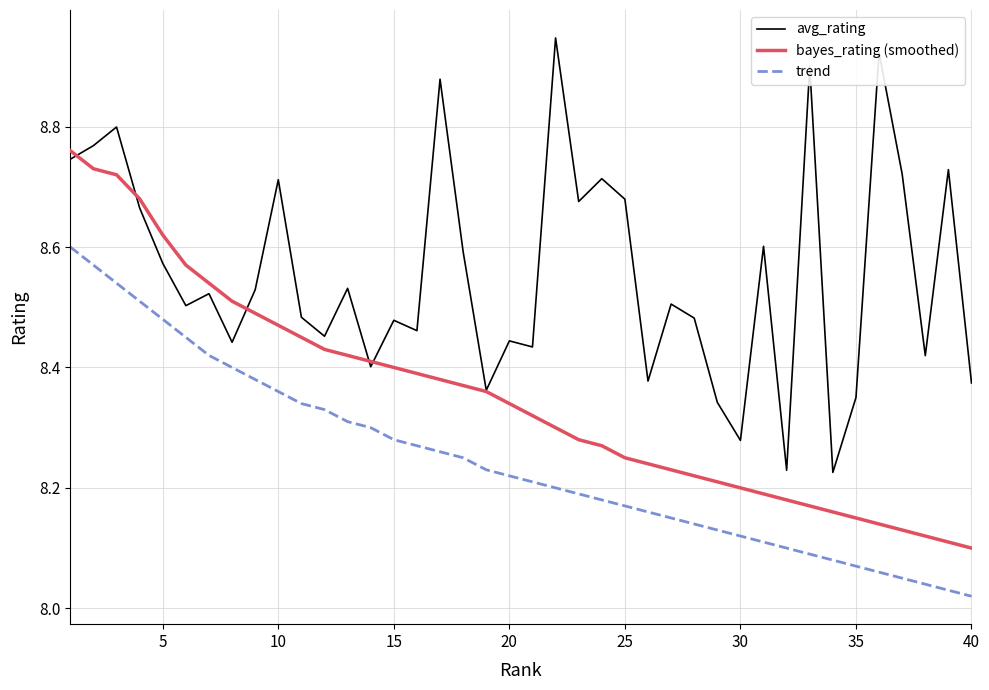

Which series has the largest total across all categories?

avg_rating